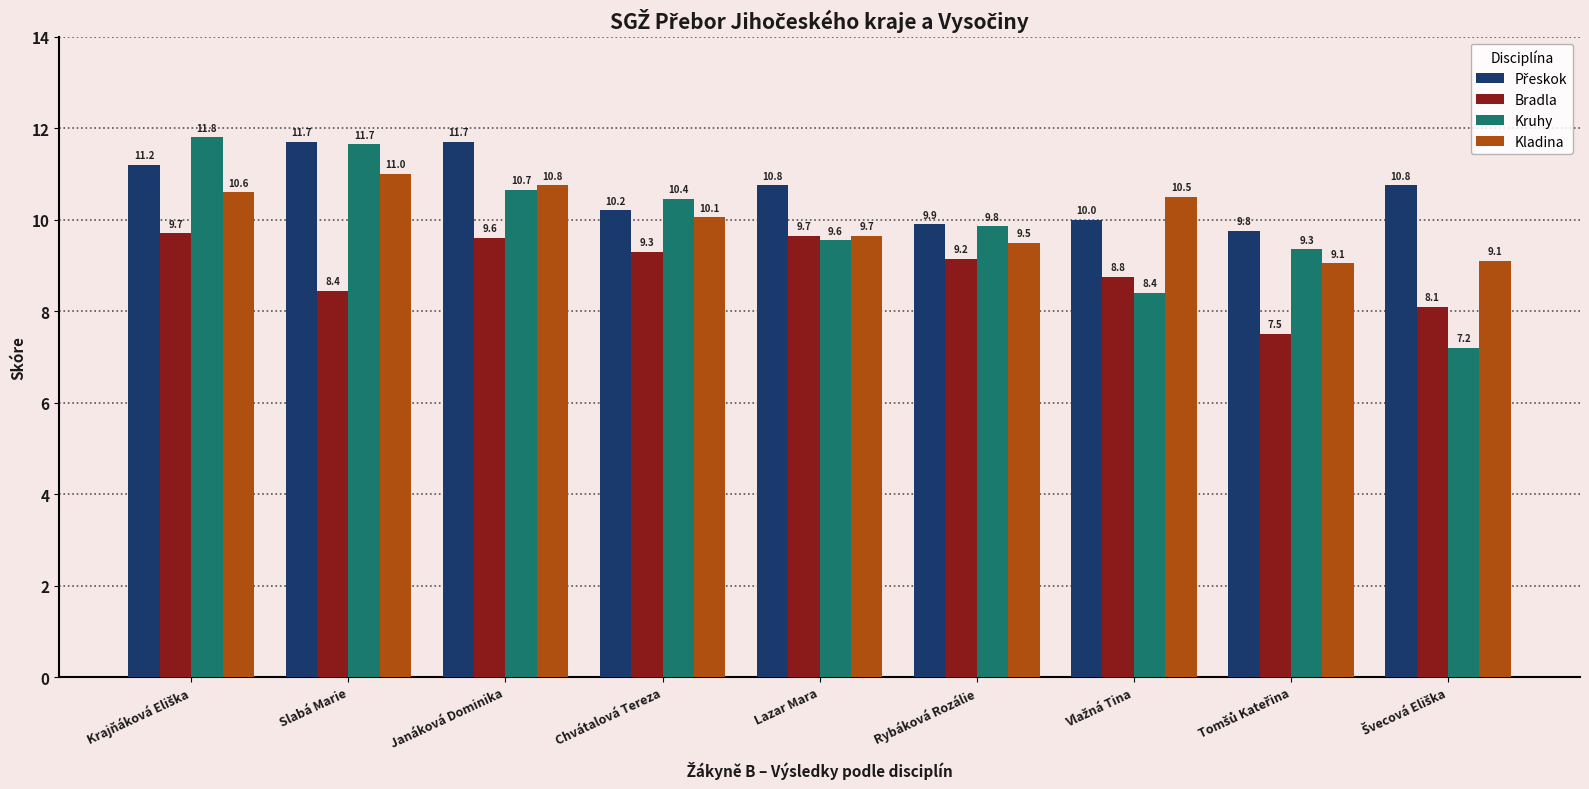

Is it true that Bradla equals 9.3 at Chvátalová Tereza?

True